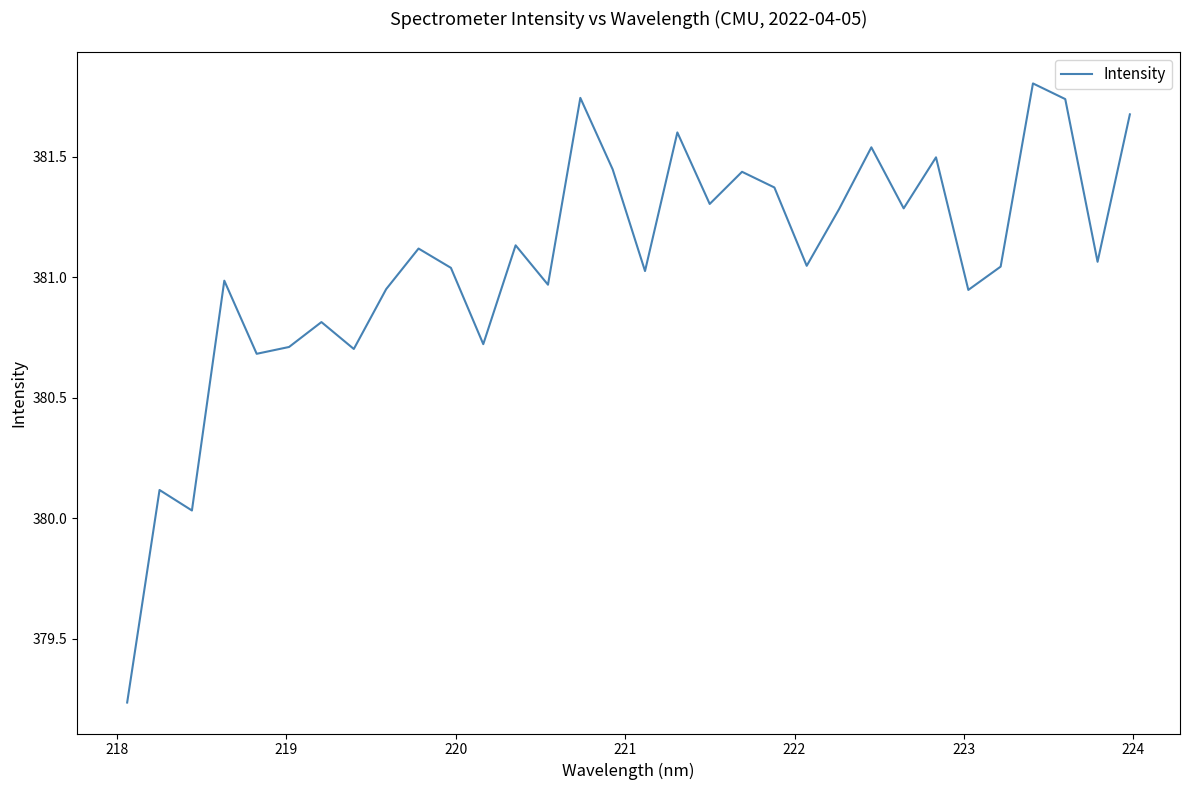

What is the maximum value shown in the chart?

381.8